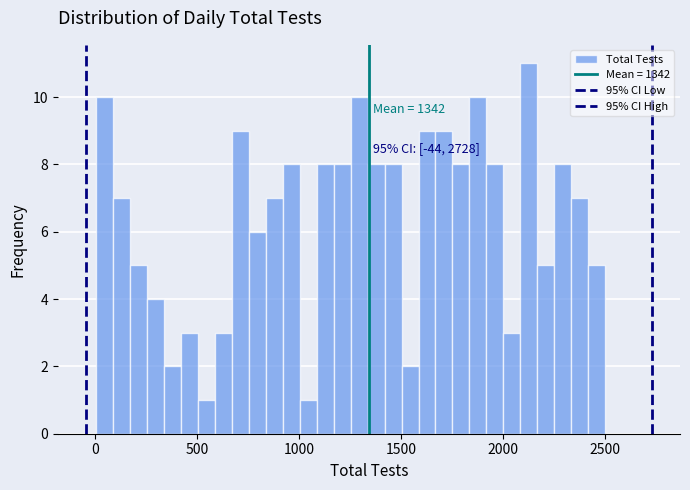

Read against the x-axis, roughly where is the centre of the tallest bar?

2150